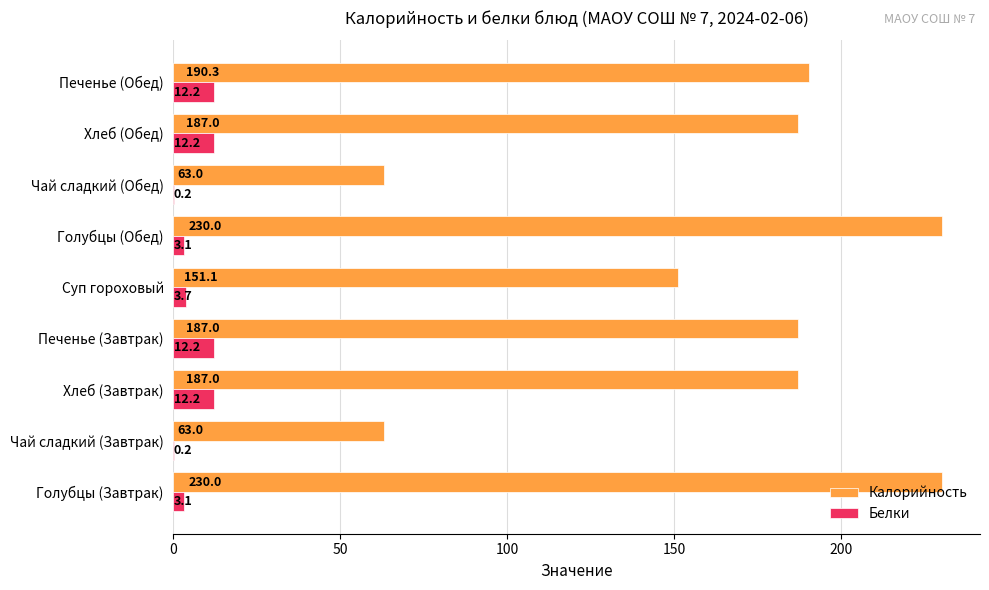

How many data points does each series have?

9